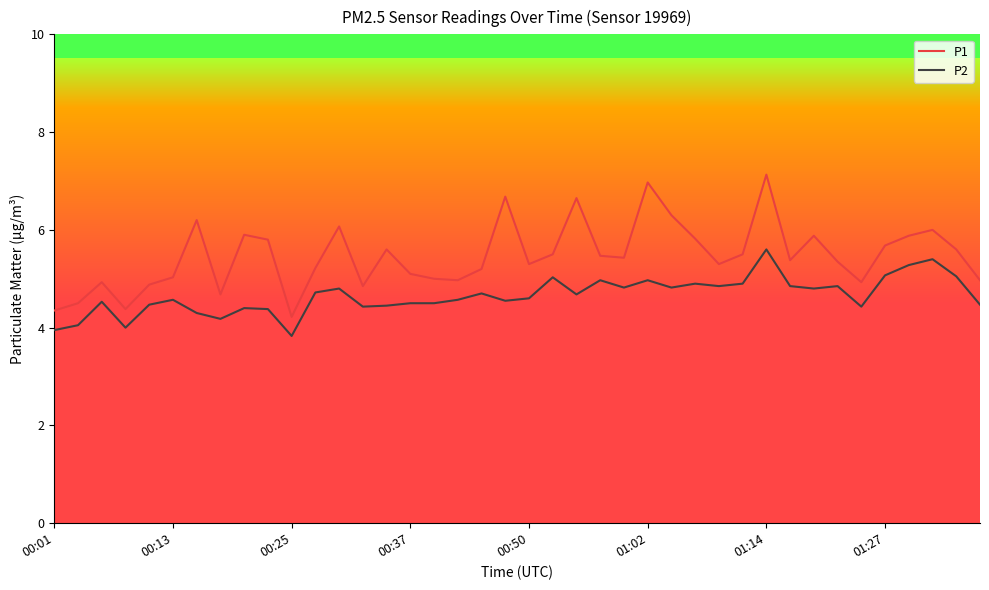

Rank the series at 17 from highest to lowest value.

P1, P2